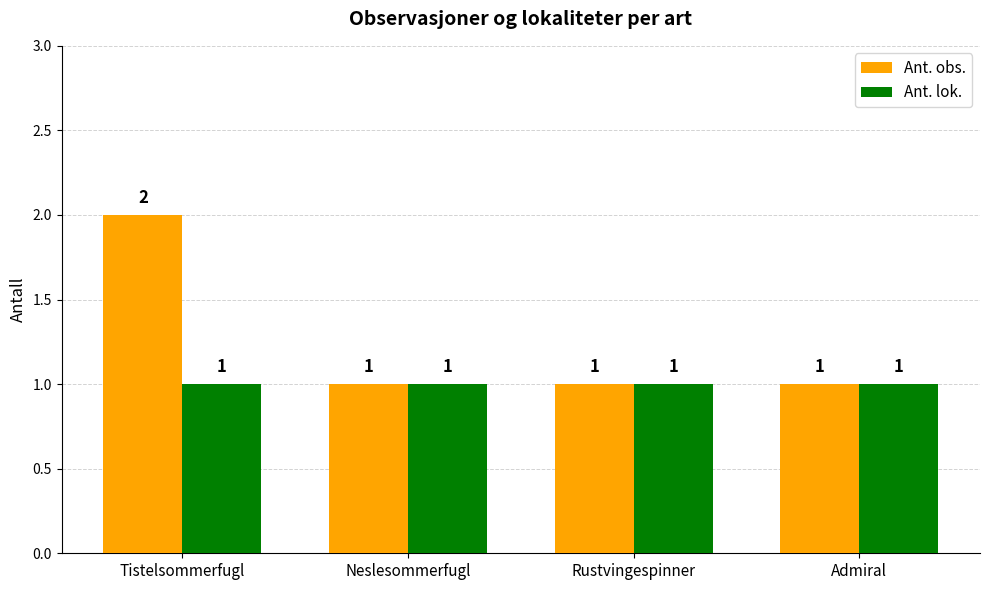

Between Tistelsommerfugl and Rustvingespinner, which series saw the biggest shift?

Ant. obs.